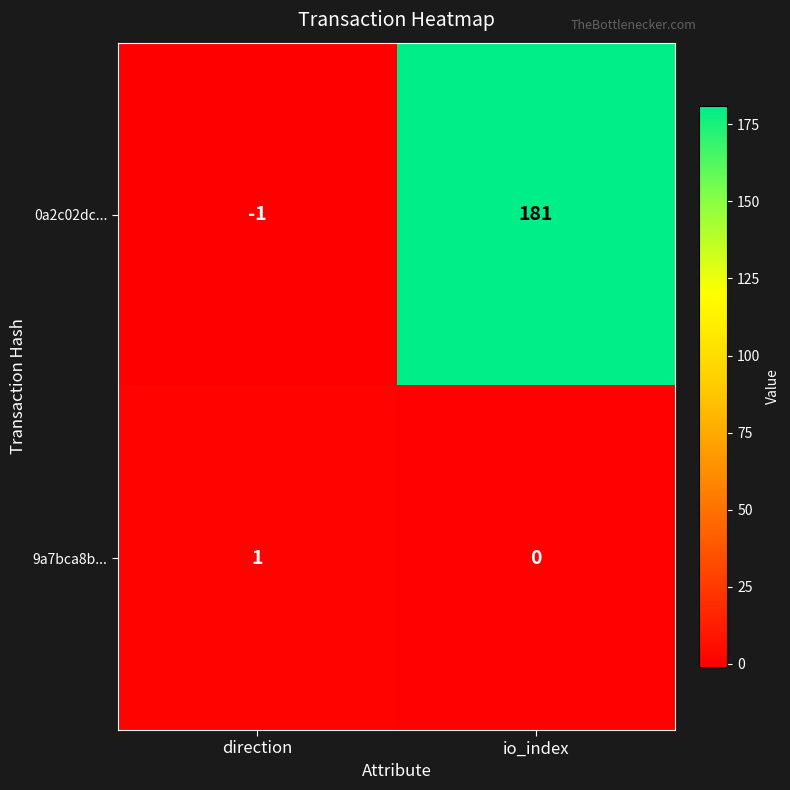

Reading left to right, extract all data points from this chart.

0a2c02dc...: direction=-1	io_index=181
9a7bca8b...: direction=1	io_index=0